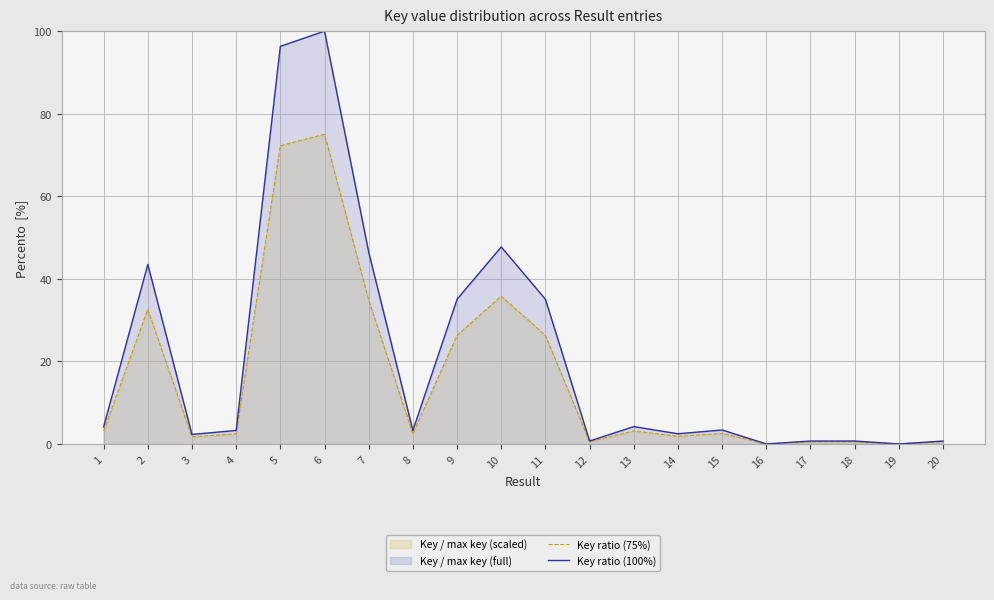

True or false: Key ratio (100%) and Key ratio (75%) cross at least once.

False